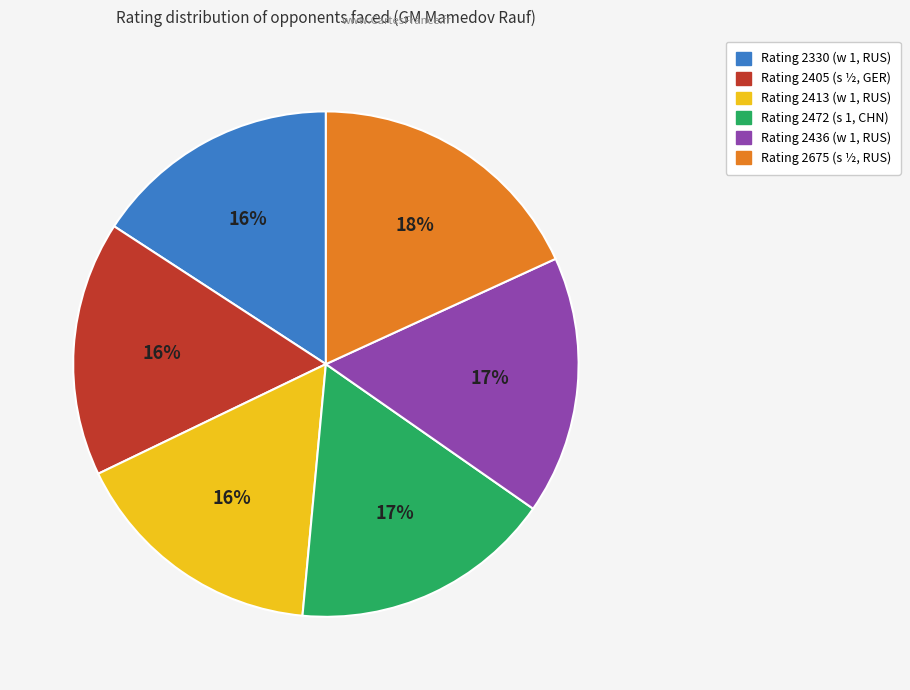

To the nearest percent, what is the difference between the largest and smallest slice percentages?

2%